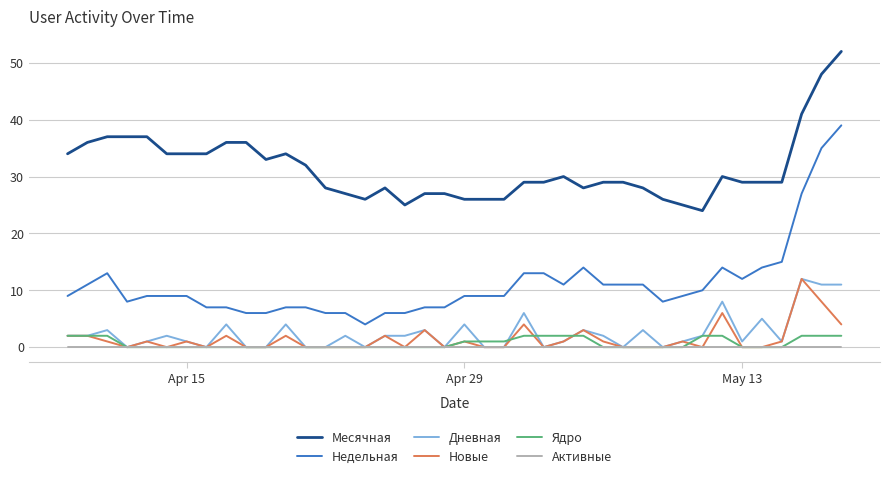

What is the maximum value for Месячная?

52